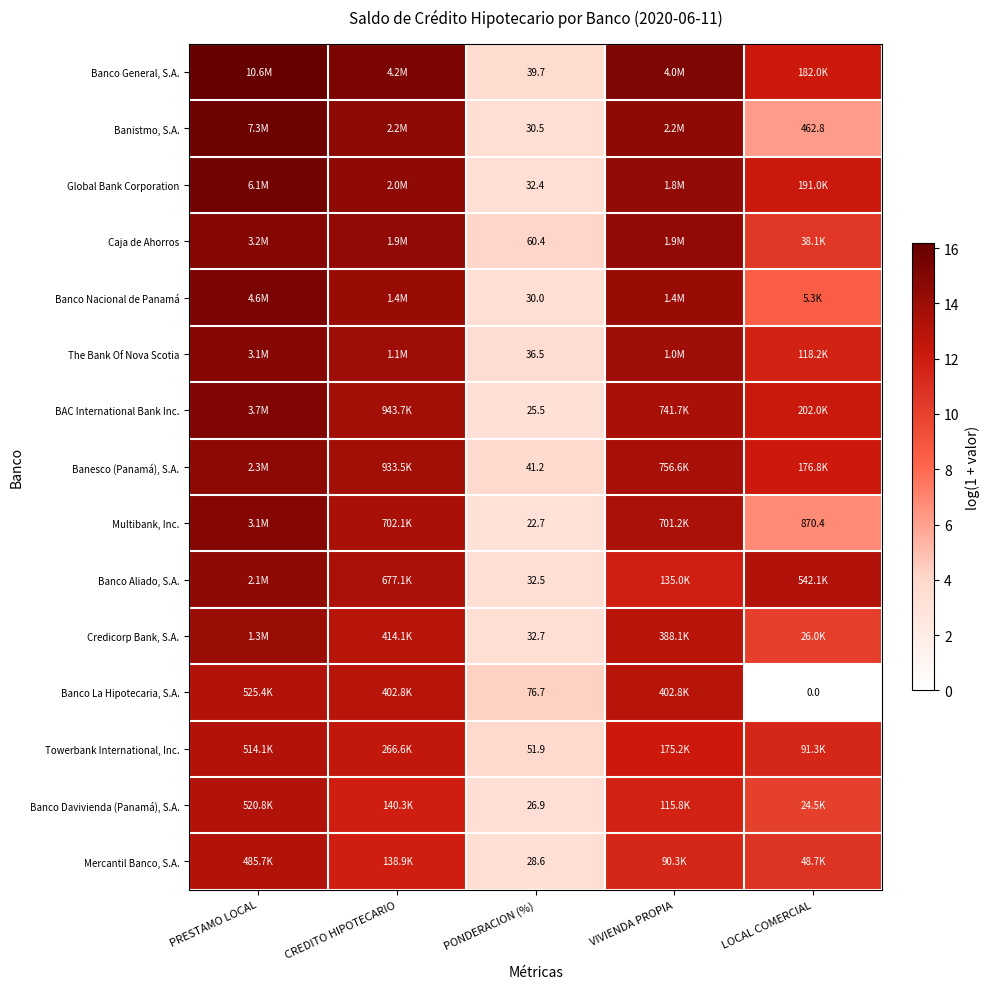

At which label does Caja de Ahorros reach its minimum?

PONDERACION (%)